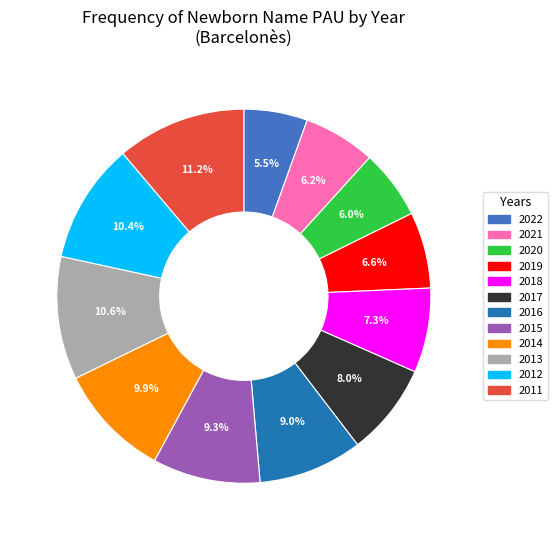

How many slices are in this pie chart?

12